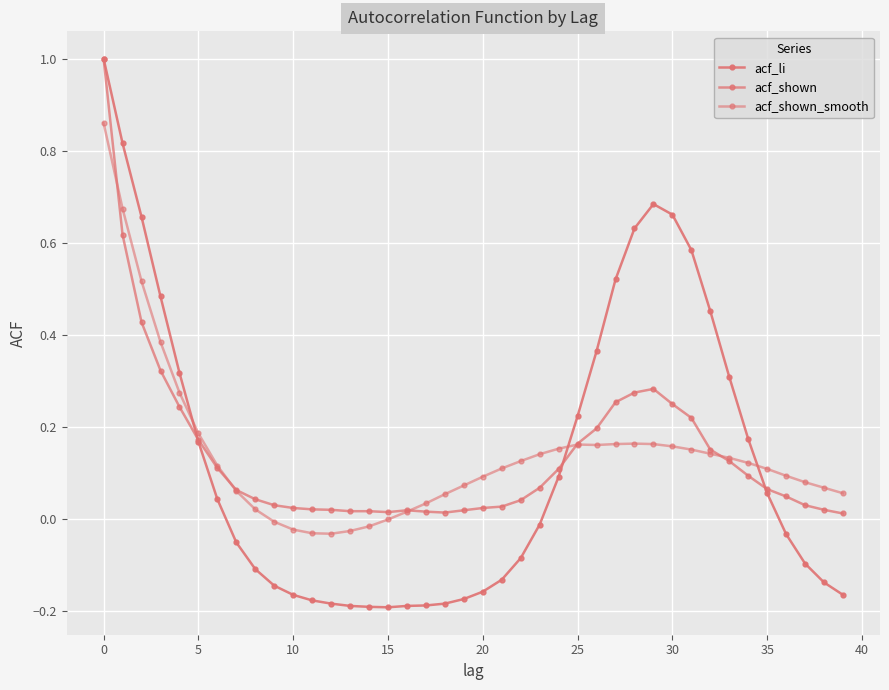

How many lines are shown in the chart?

3